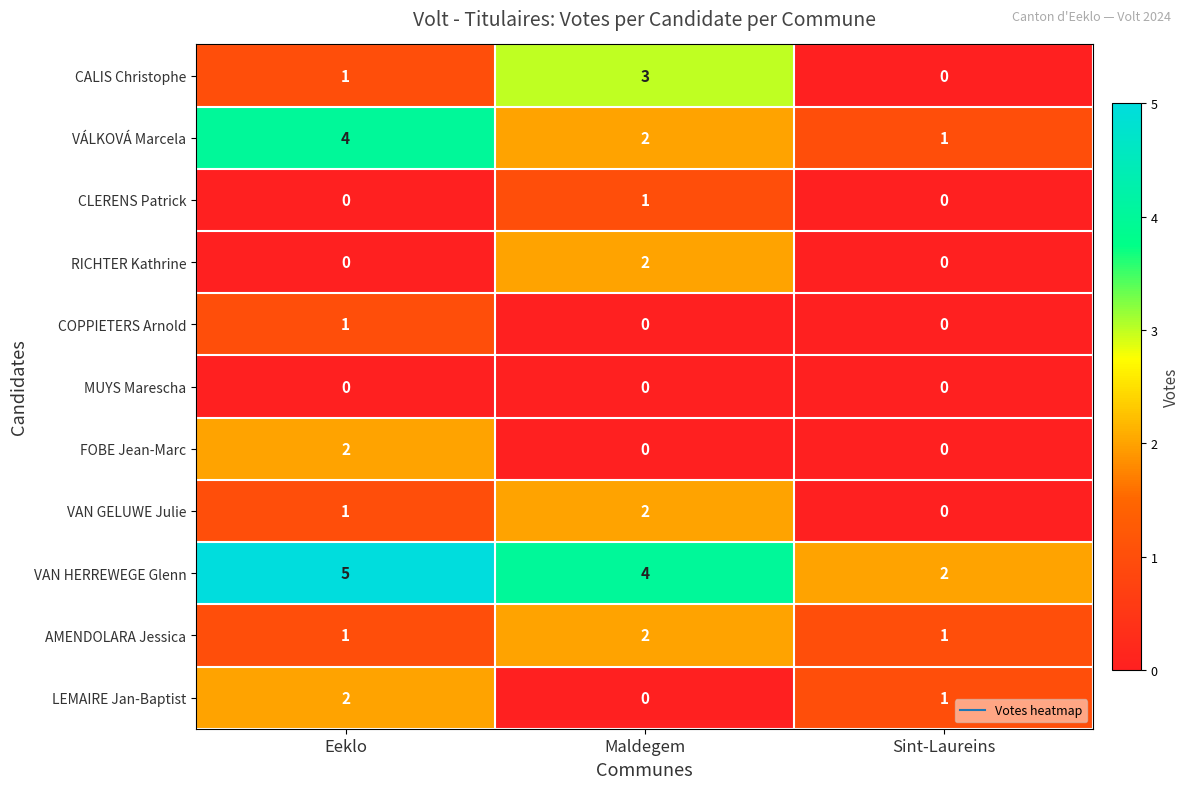

What is the difference between the highest and lowest values at Eeklo?

5